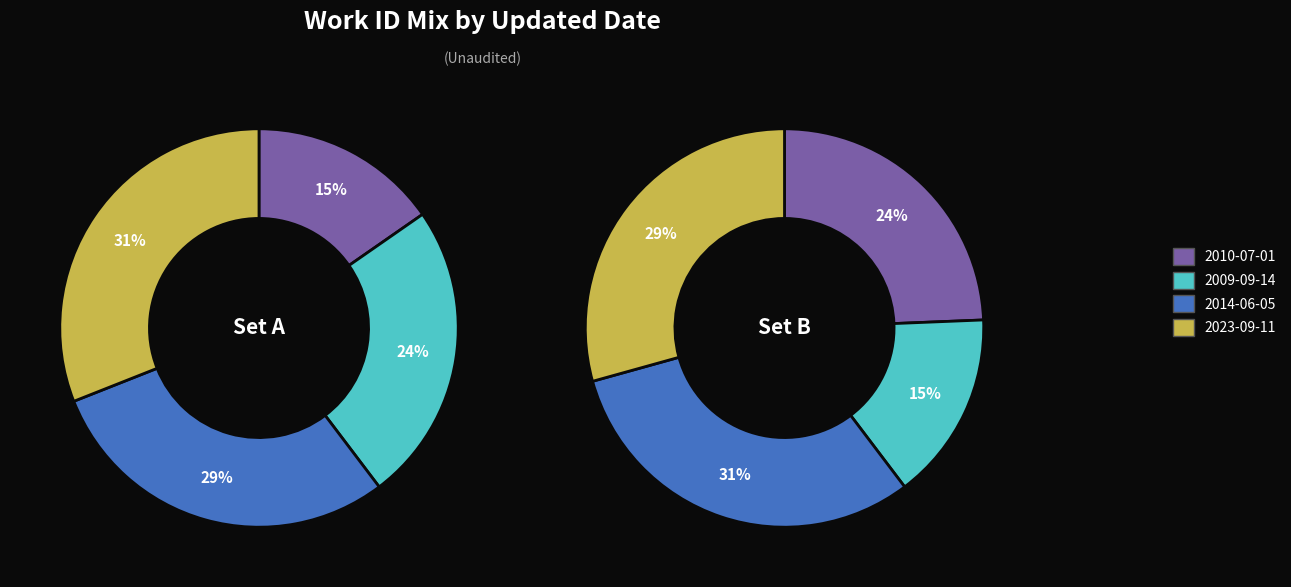

Does 2023-09-11 represent more than half of the total?

No